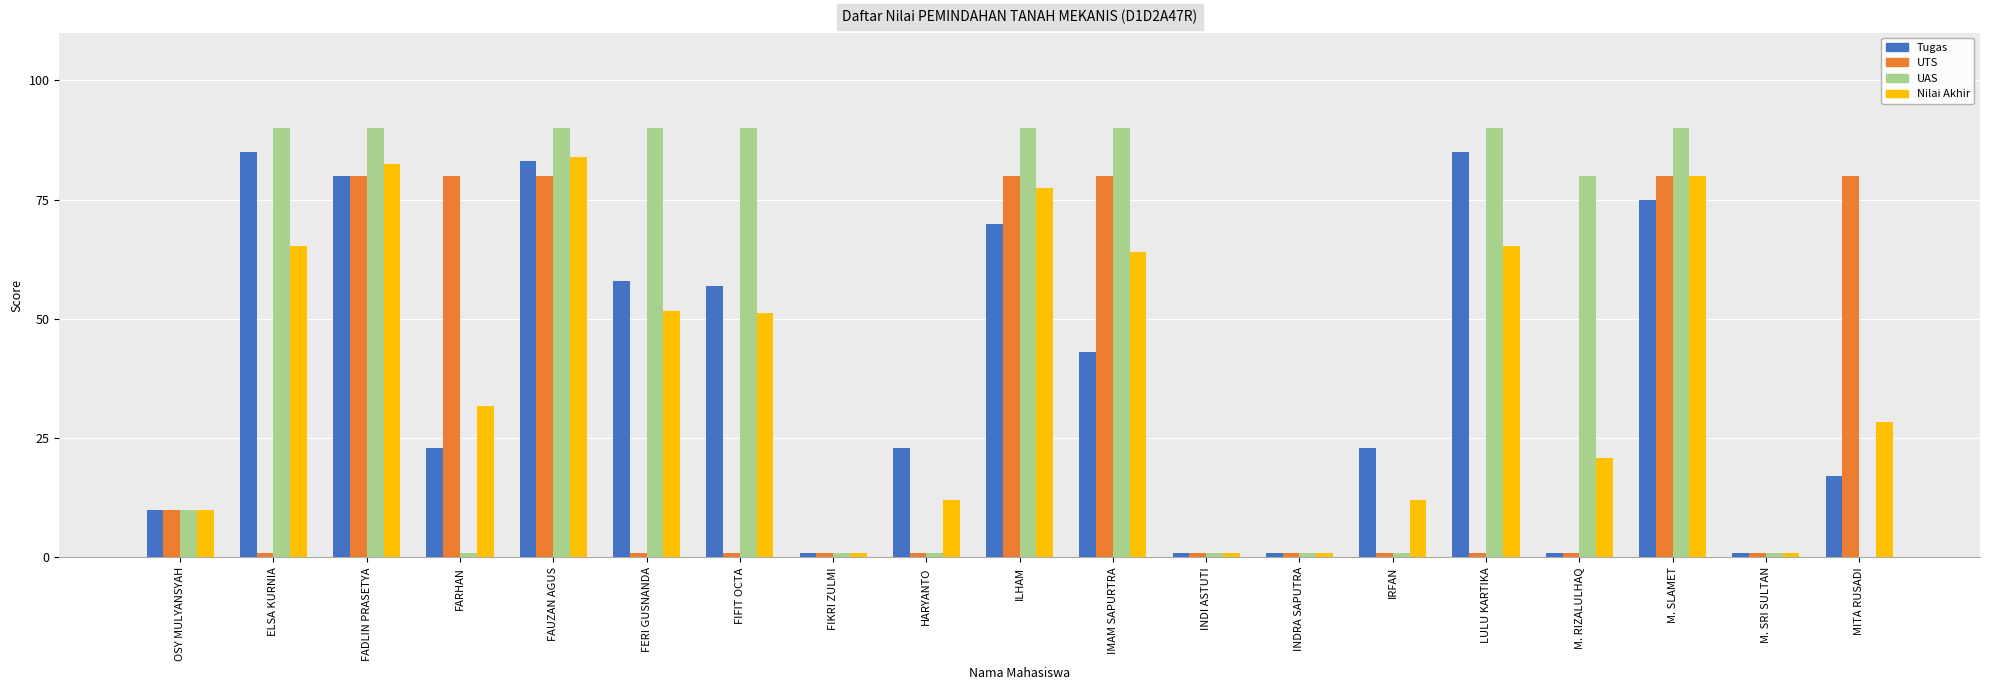

Does the chart contain stacked bars?

No